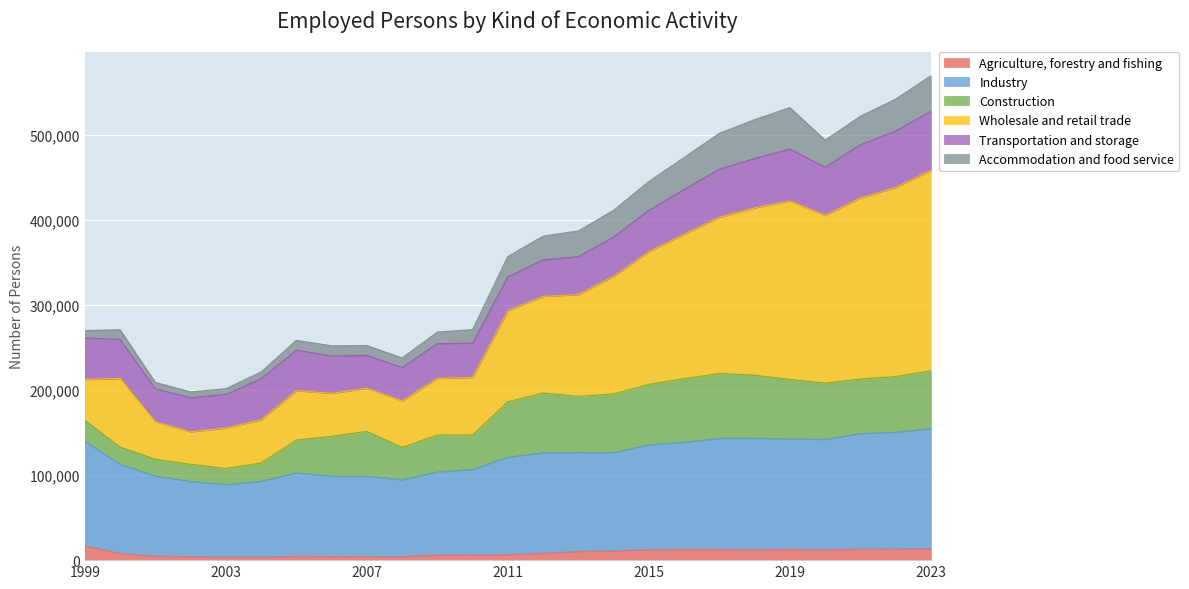

What are all the series names shown in the legend?

Agriculture, forestry and fishing, Industry, Construction, Wholesale and retail trade, Transportation and storage, Accommodation and food service